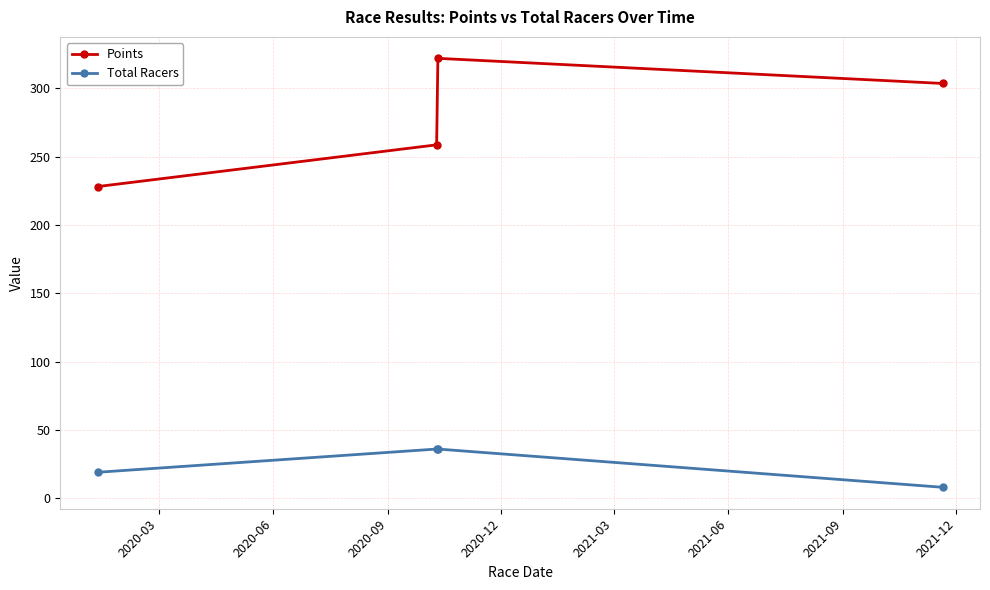

What is the minimum value shown in the chart?

8.0